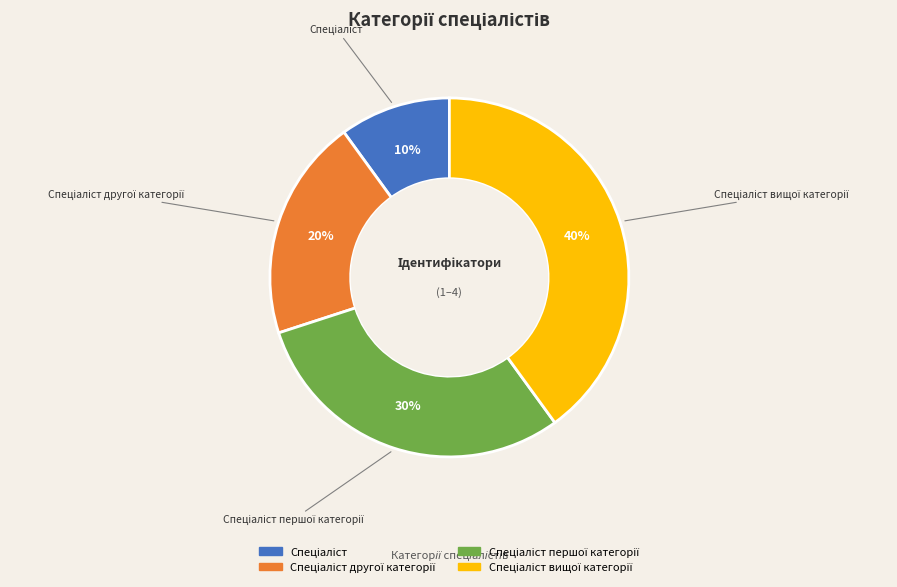

To the nearest percent, what is the difference between the largest and smallest slice percentages?

30%